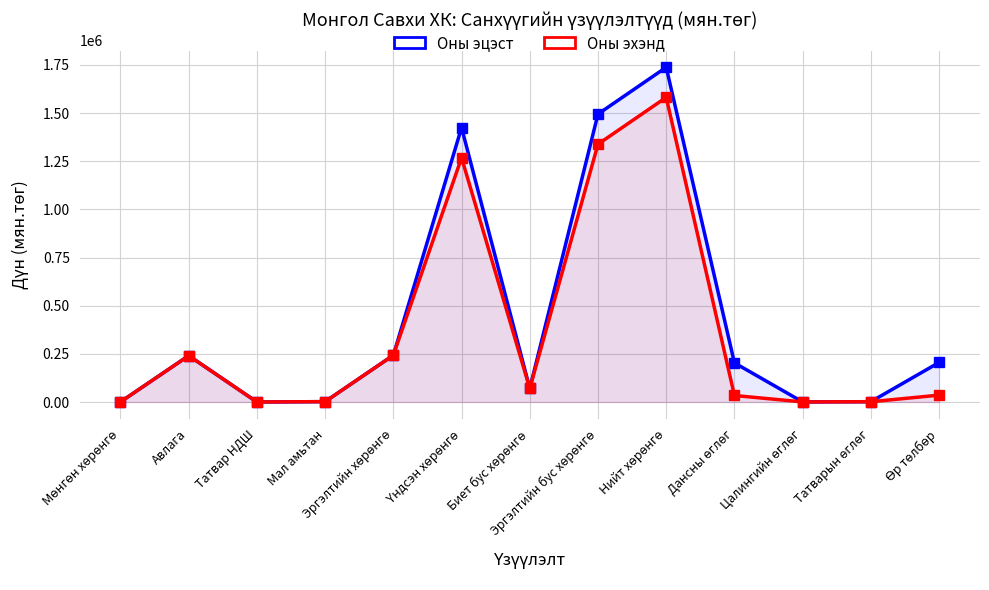

What is the difference between the second highest and minimum values in the Оны эцэст series?

1494745.7